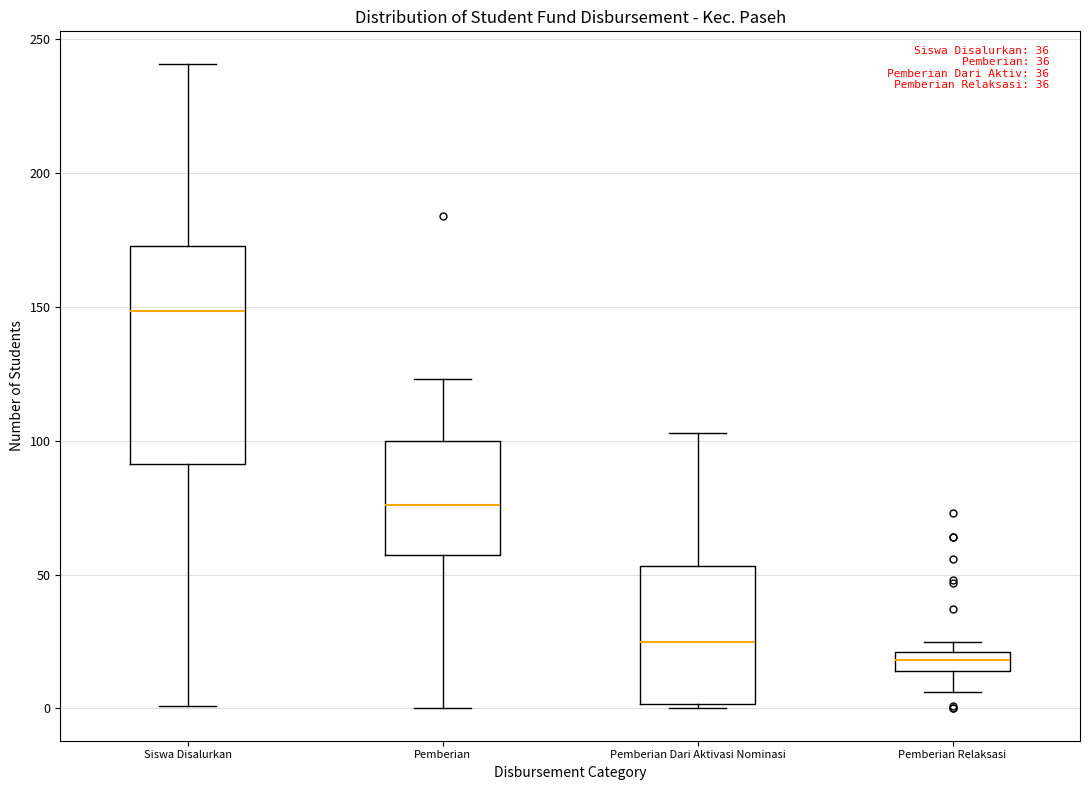

Which box has the highest median line?

Siswa Disalurkan